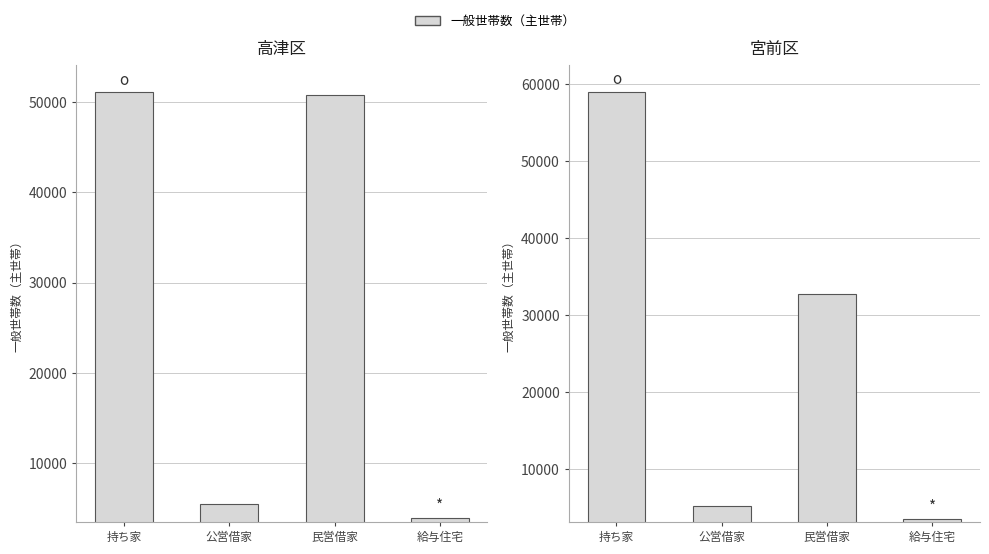

The chart shows a value of 17468 at 民営借家. True or false?

False